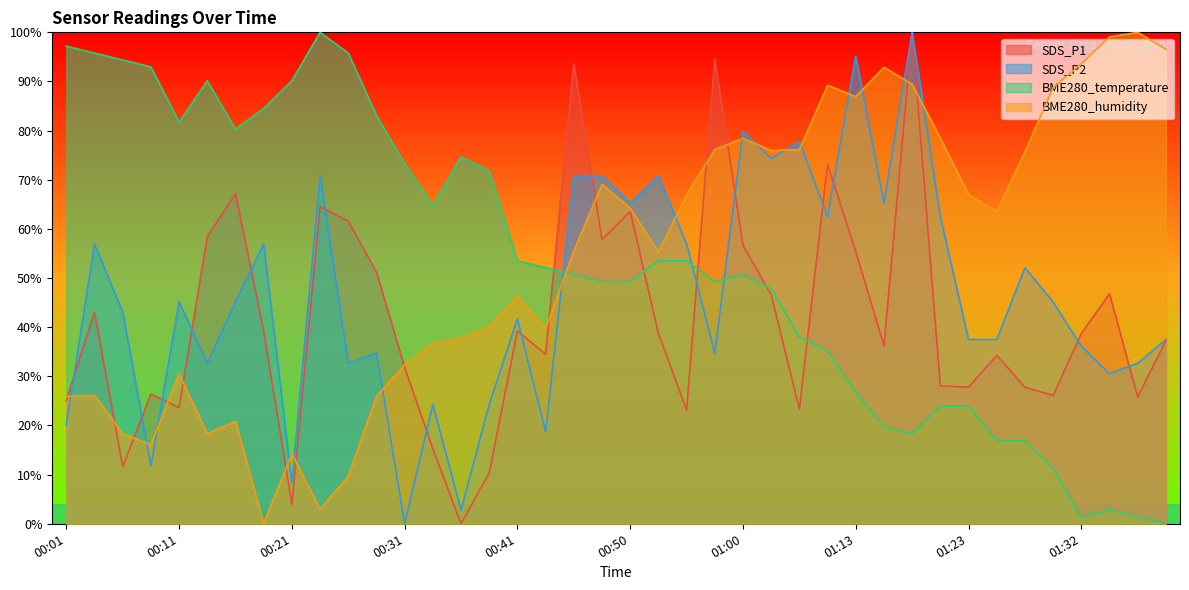

How many series are shown in this chart?

4